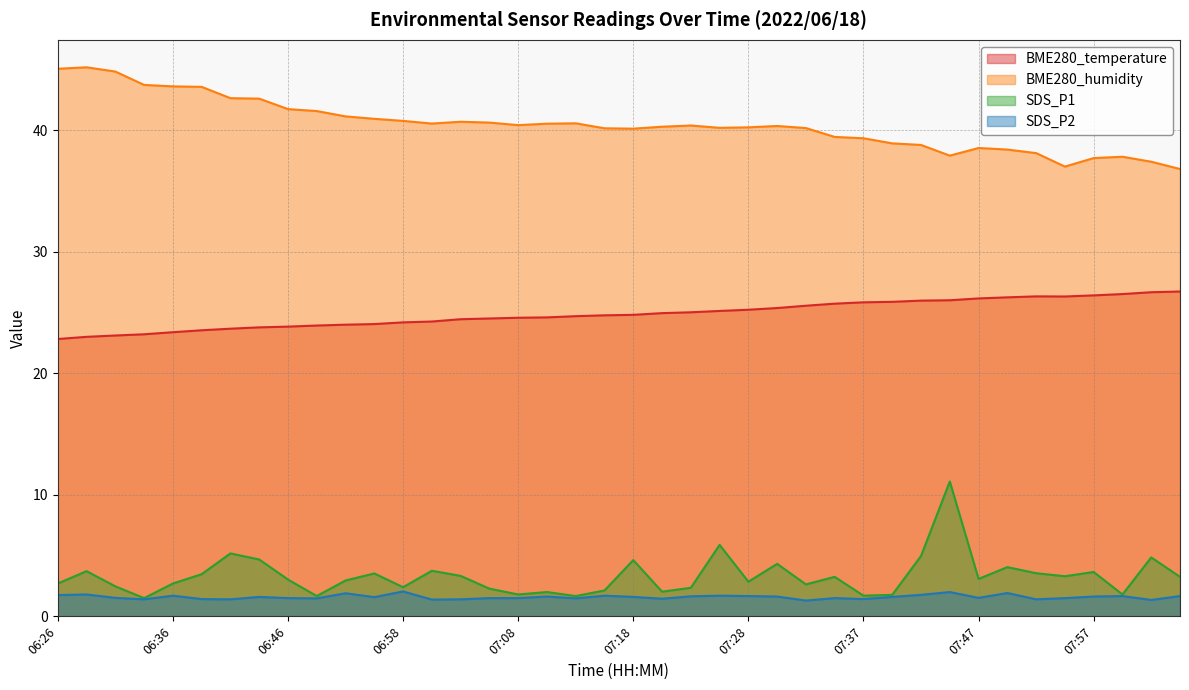

Does the chart display data point markers on the line(s)?

No